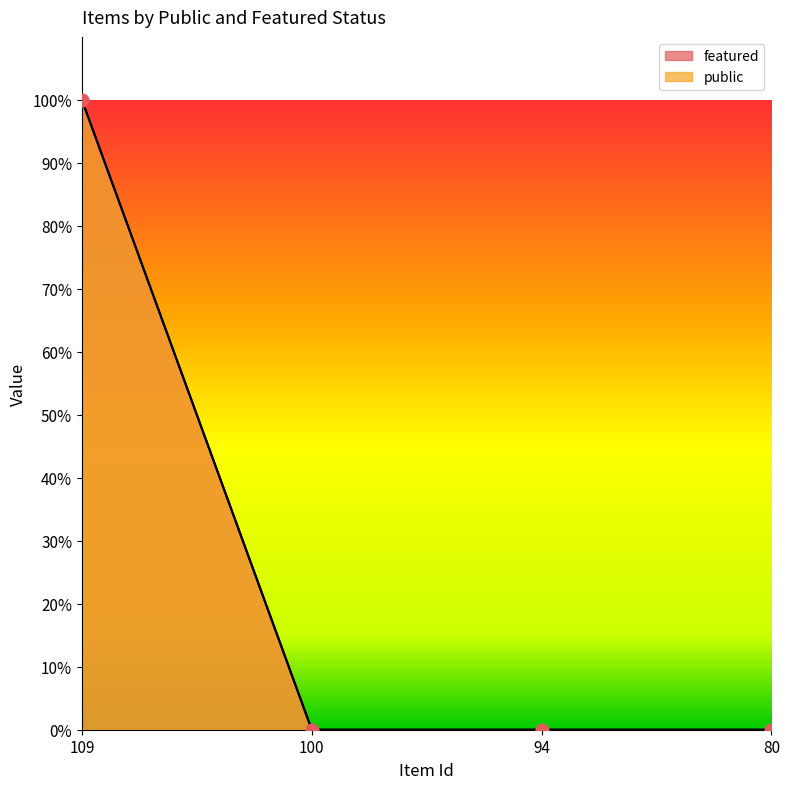

At which category is the sum across all series the highest?

109